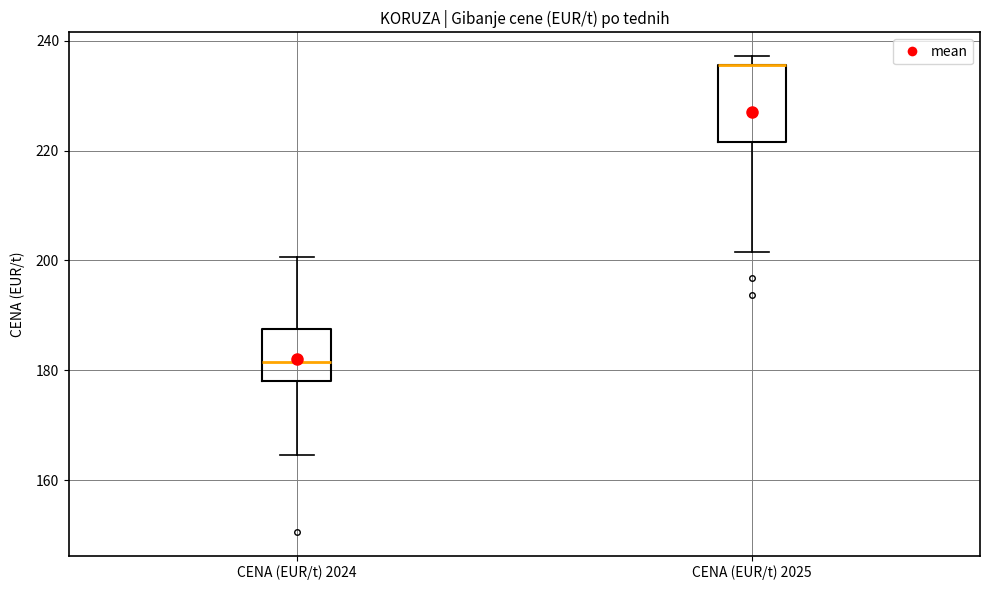

Where is the upper edge of the box for CENA (EUR/t) 2024 on the y-axis? The values are not printed on the chart, so give them approximately, as read against the axis.

188